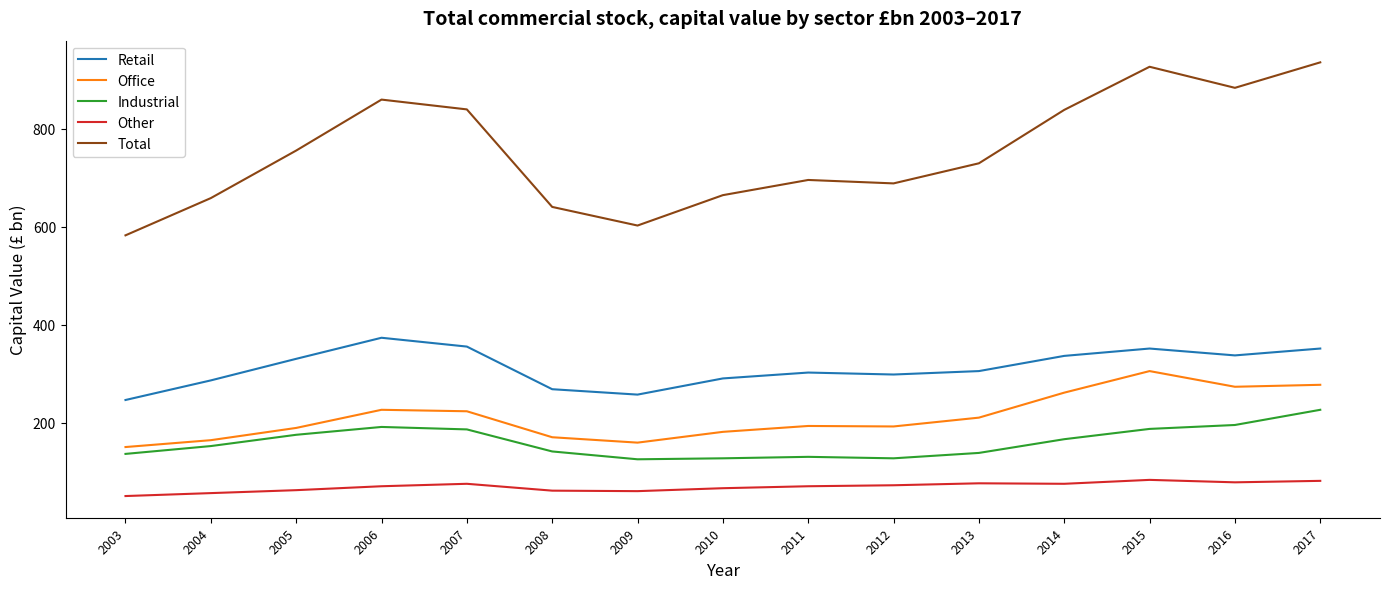

What are all the series names shown in the legend?

Retail, Office, Industrial, Other, Total